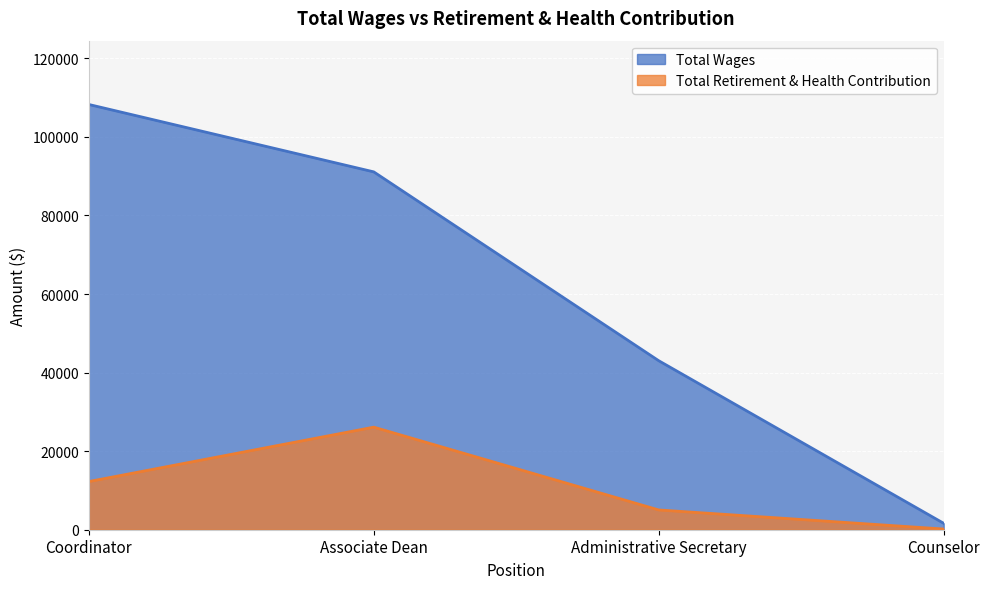

Which series changed the most between Administrative Secretary and Counselor?

Total Wages